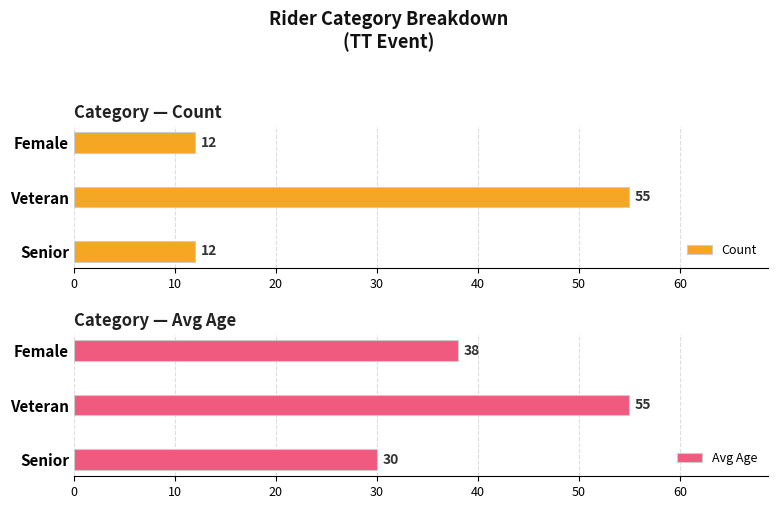

How many data points does each series have?

3